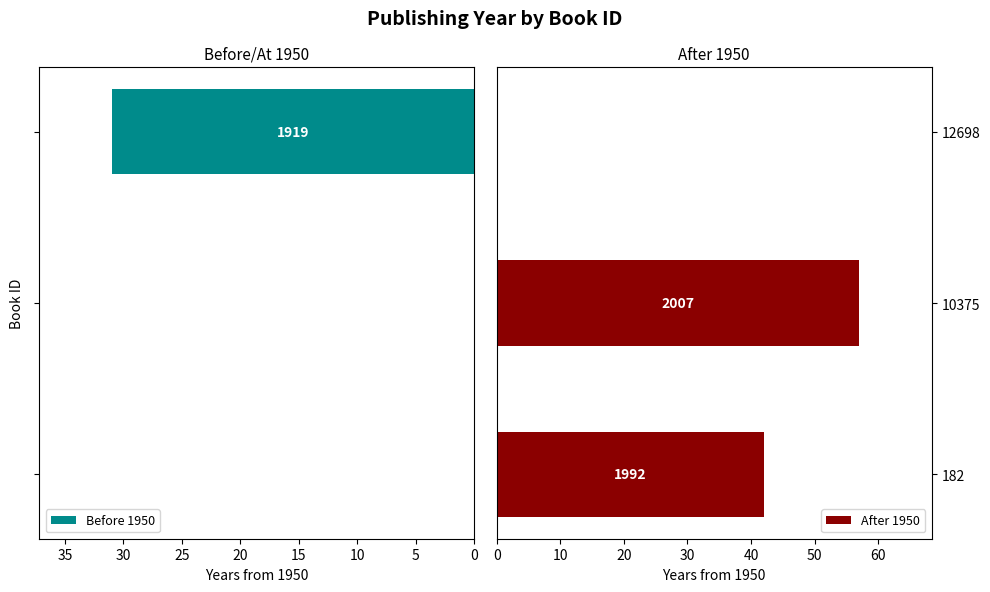

What is the value of the After 1950 bar at the 1st from the left?

42